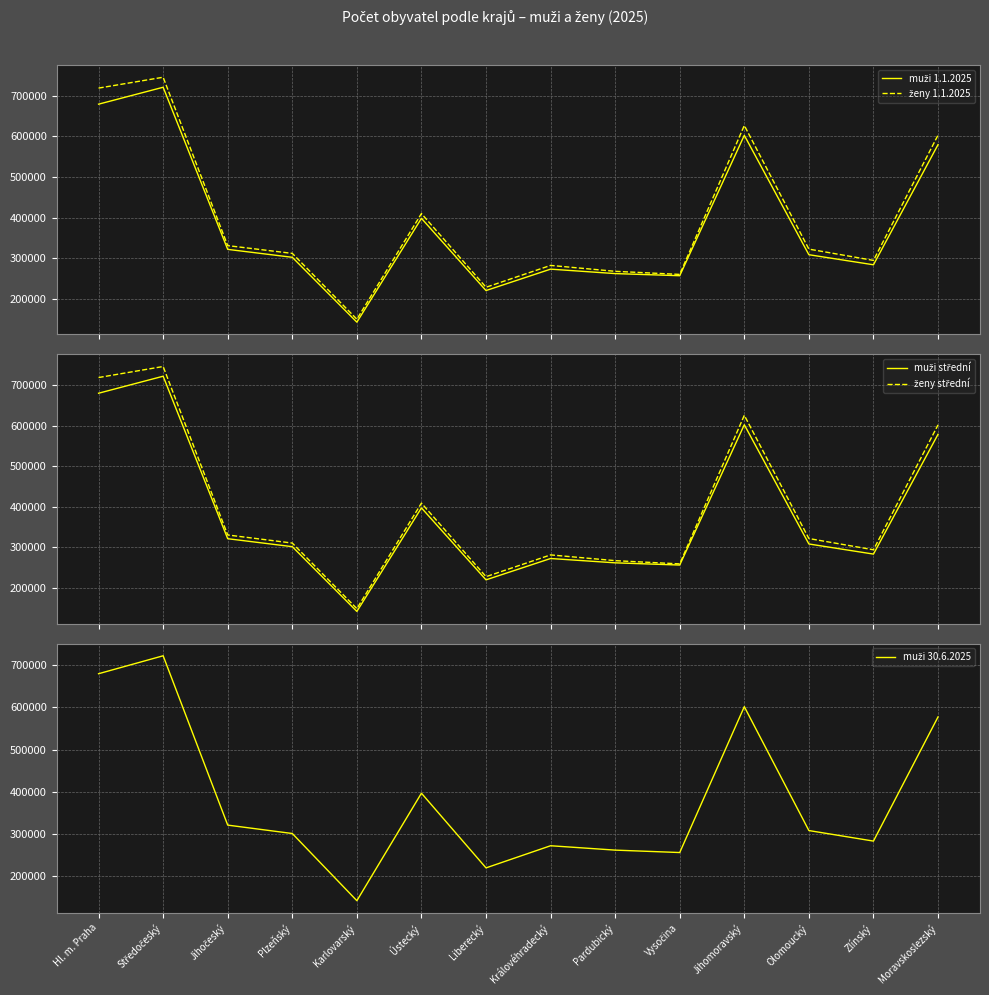

Is the value of ženy střední at Jihočeský greater than the value of muži 30.6.2025 at Ústecký?

No